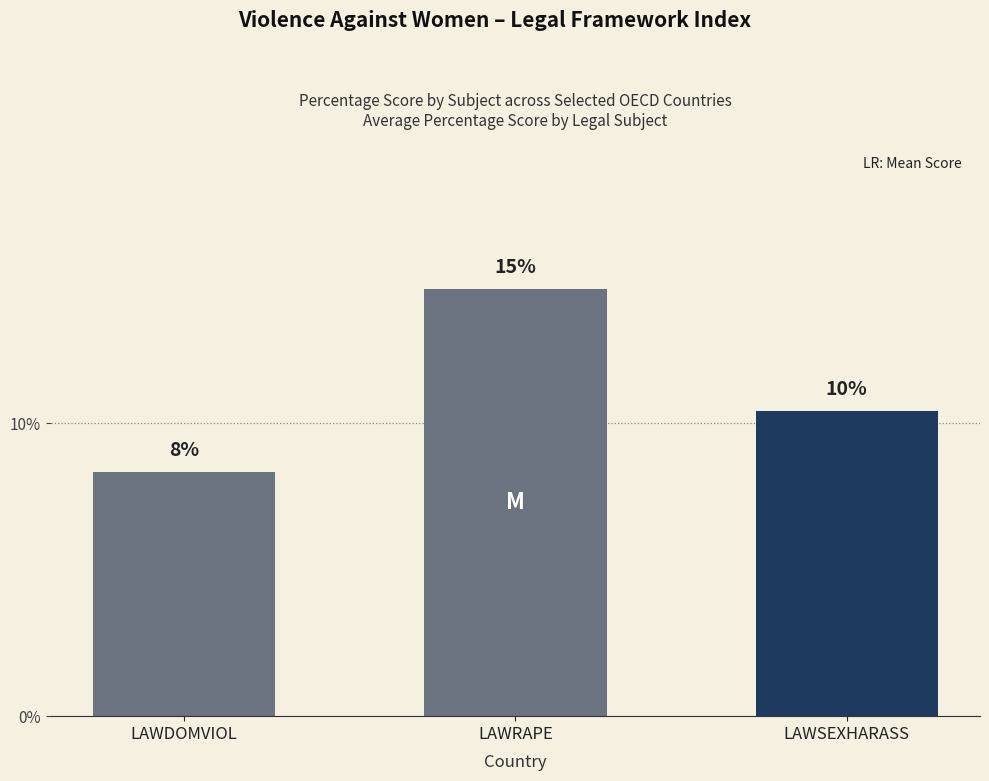

How many series are shown in this chart?

1